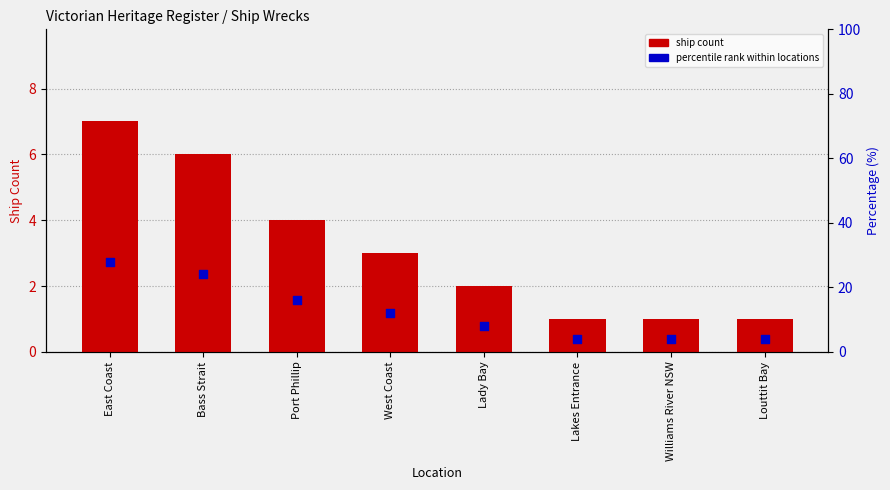

At which category is the sum across all series the highest?

East Coast